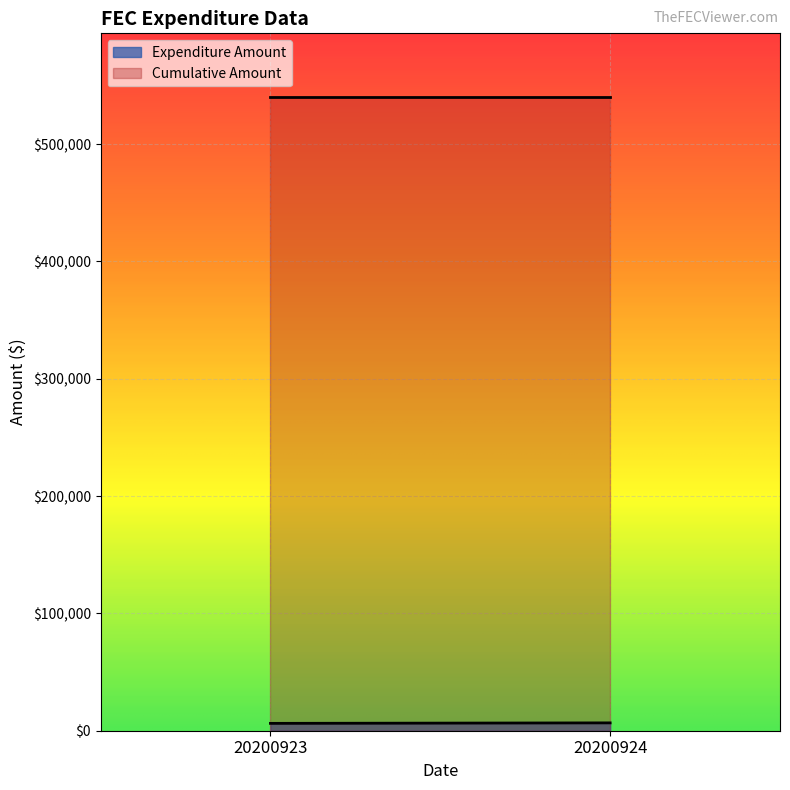

The value of Cumulative Amount at 20200923 is 876941.4. True or false?

False